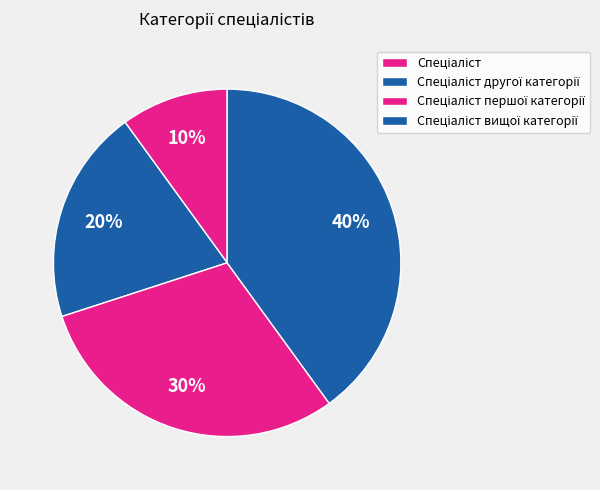

The Спеціаліст вищої категорії slice represents 40% of the pie. True or false?

True